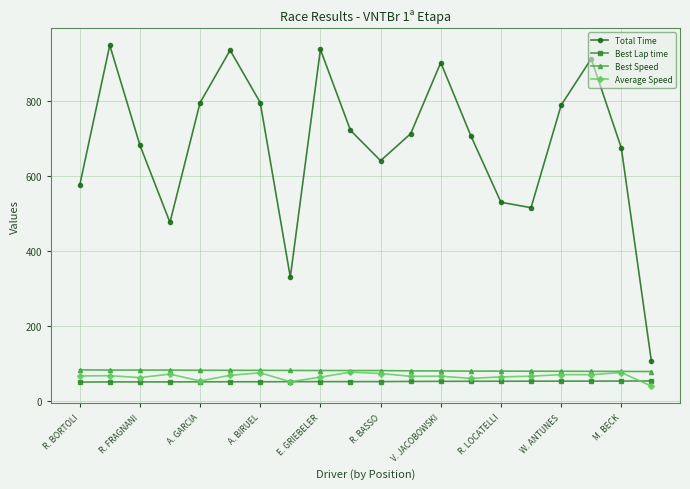

Which series has the largest total across all categories?

Total Time